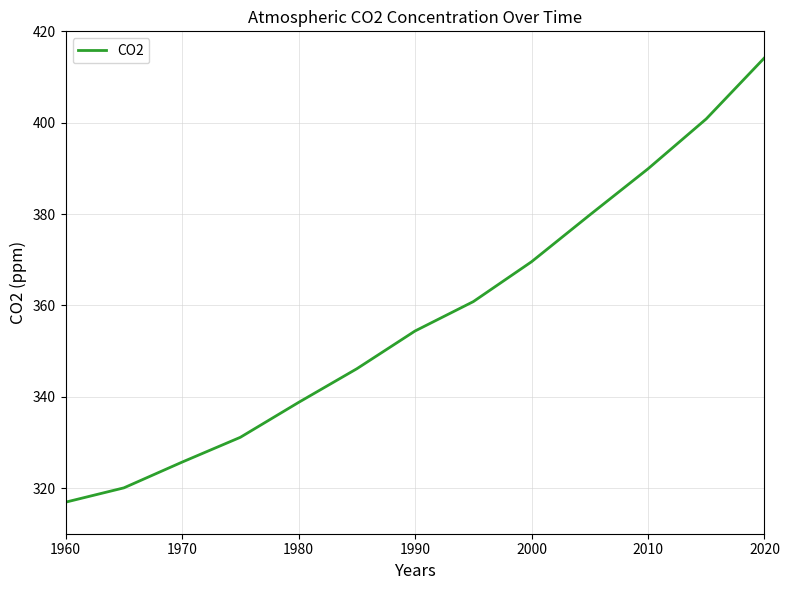

True or false: there are more than 0 points higher than both neighbors.

False